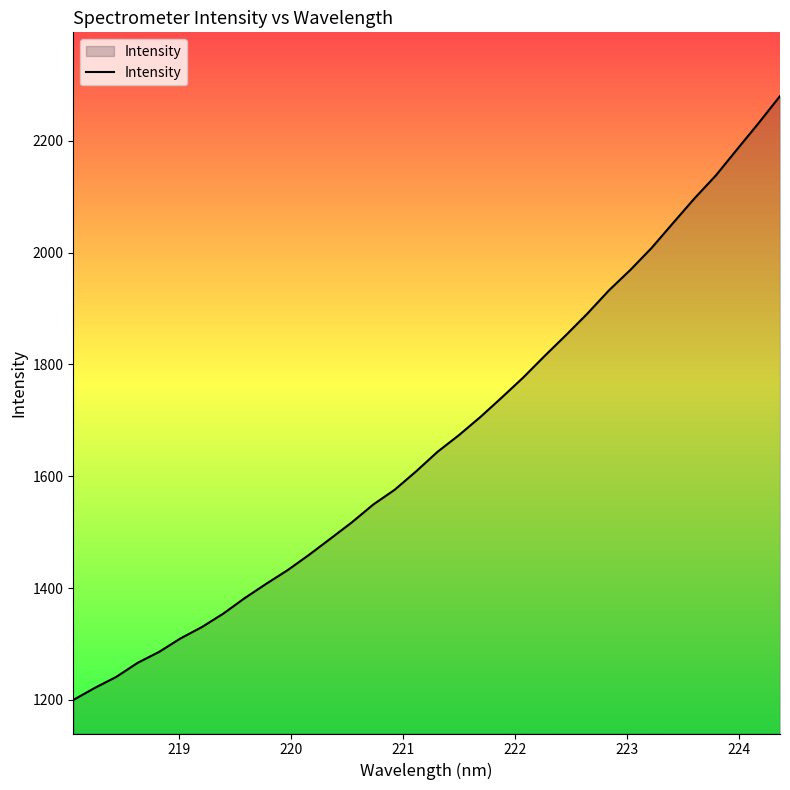

What is the minimum value shown in the chart?

1199.8